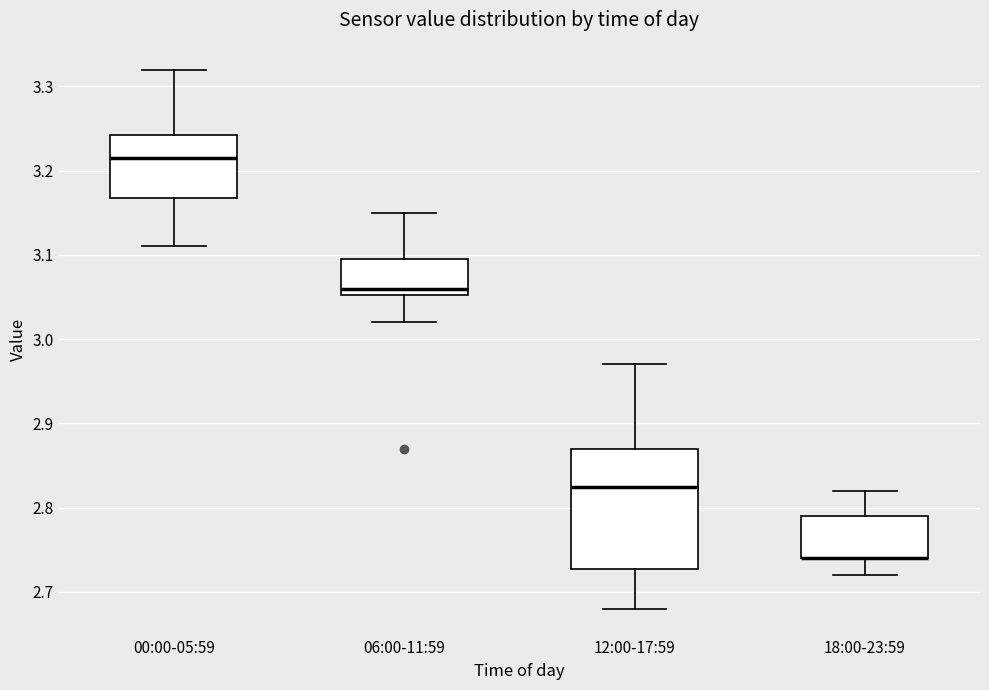

Which box is the tallest, from its lower edge to its upper edge?

12:00-17:59